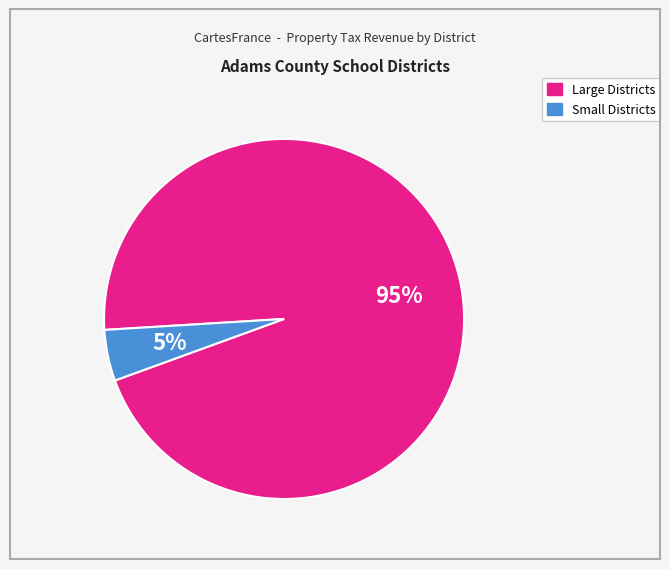

Does any single category account for the majority?

Yes